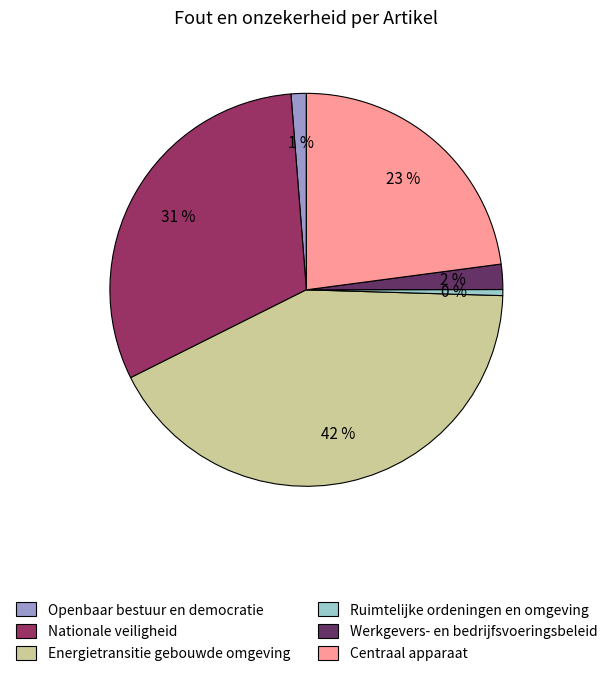

Between Ruimtelijke ordeningen en omgeving and Openbaar bestuur en democratie, which is larger?

Openbaar bestuur en democratie